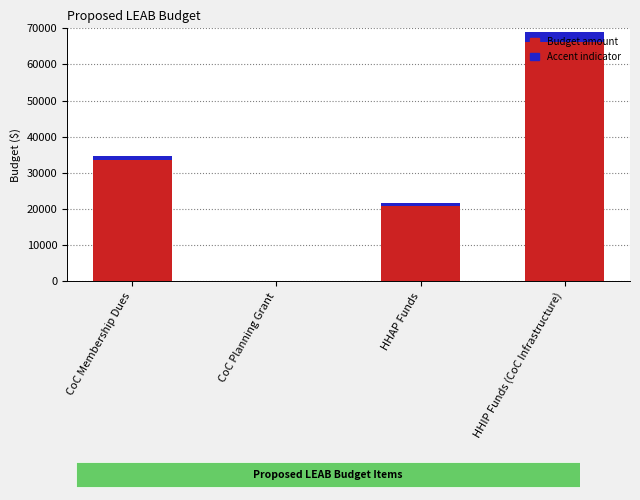

At which category is the sum across all series the highest?

HHIP Funds (CoC Infrastructure)